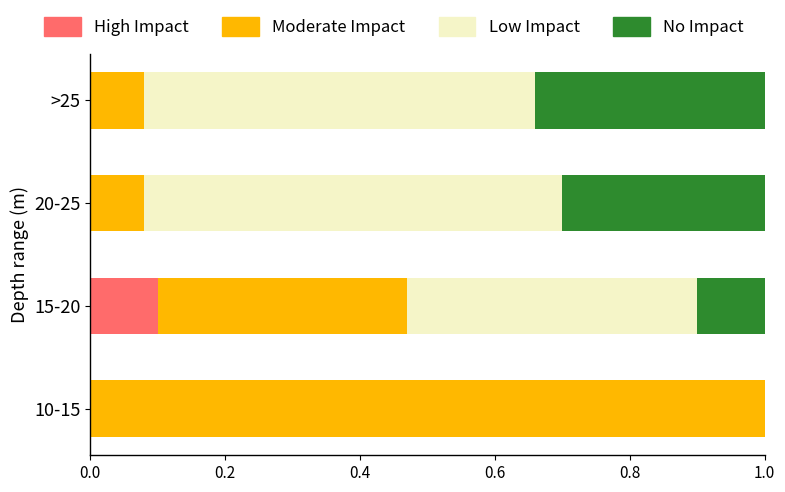

At which label does High Impact reach its peak?

15-20